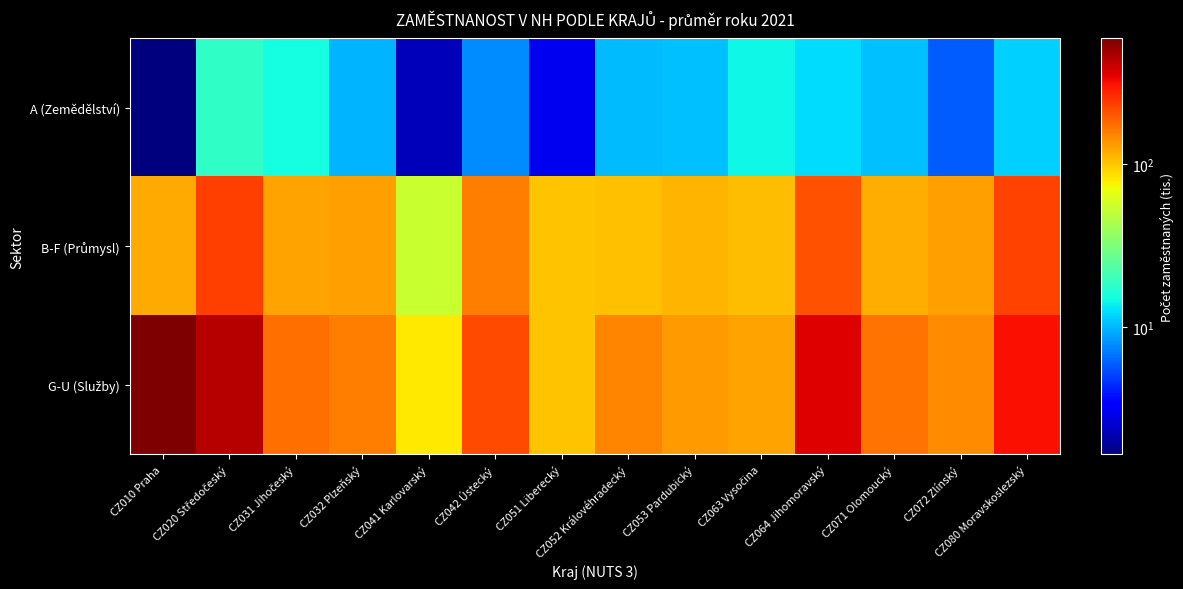

Which series has the largest total across all categories?

G-U (Služby)